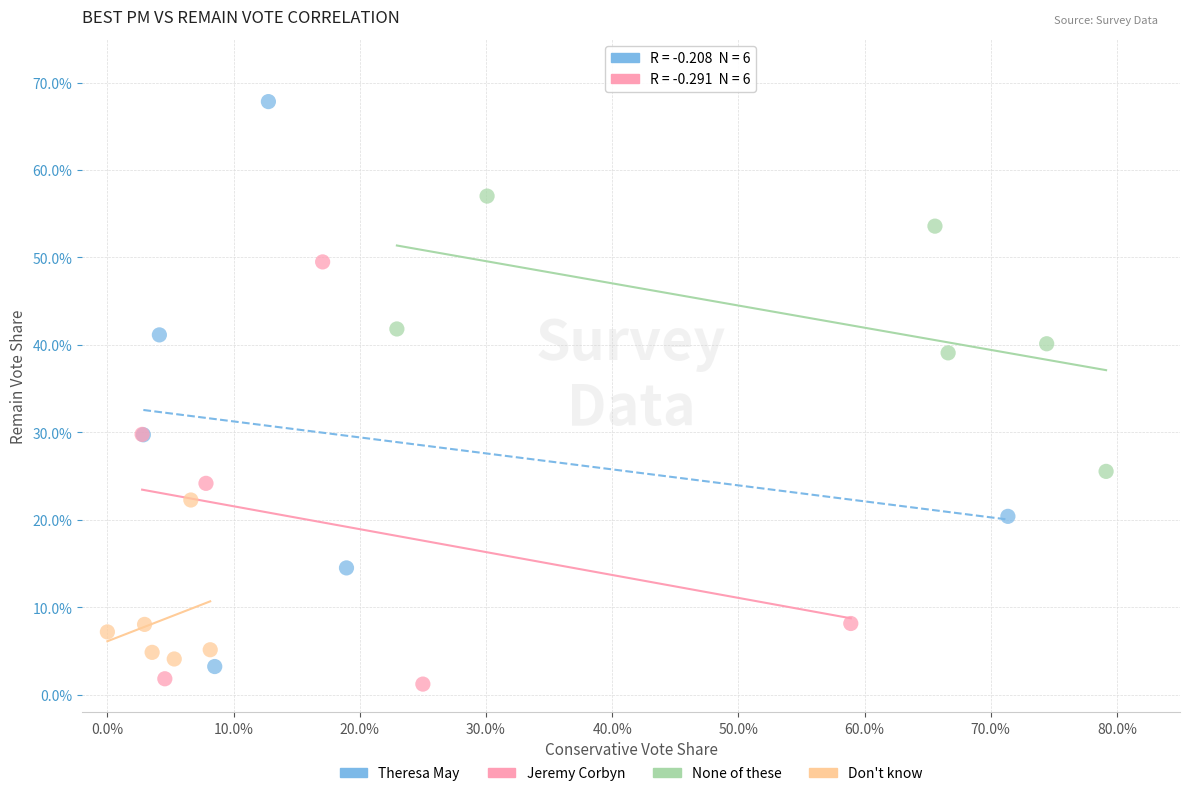

Which series contains the highest Y value?

Theresa May